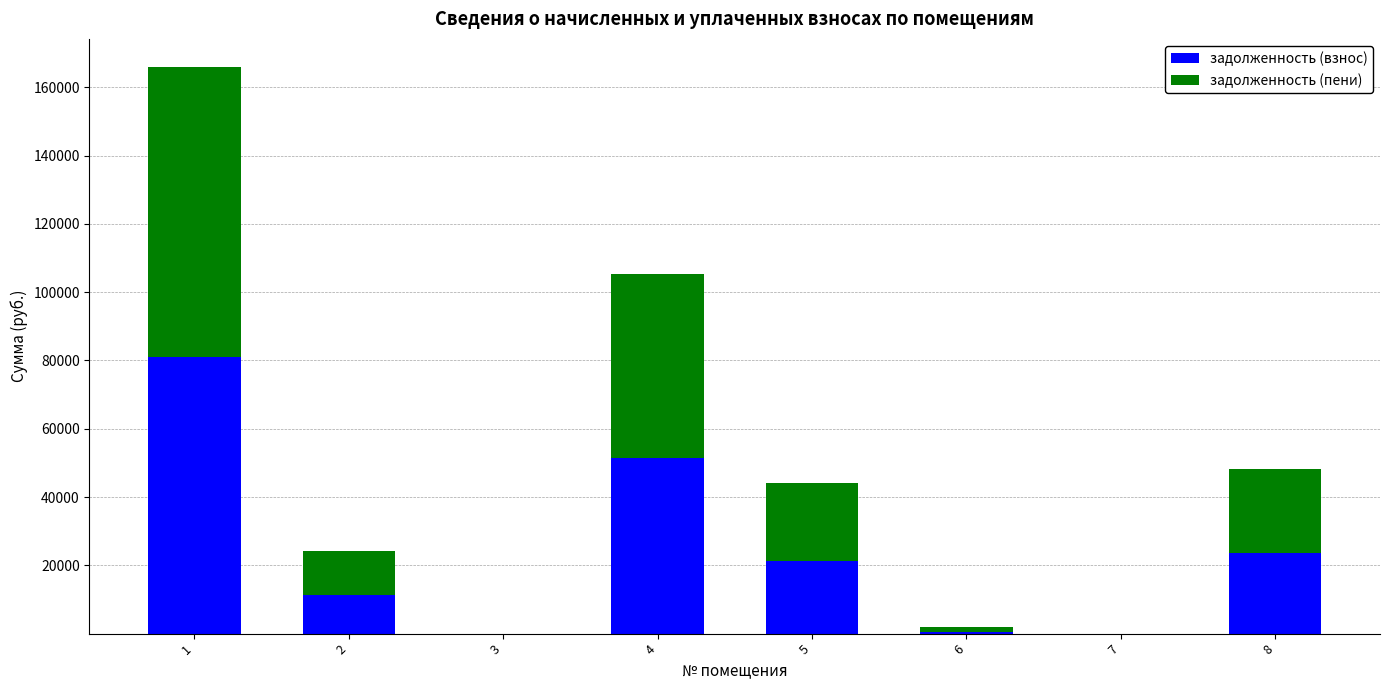

At which category is the sum across all series the highest?

1